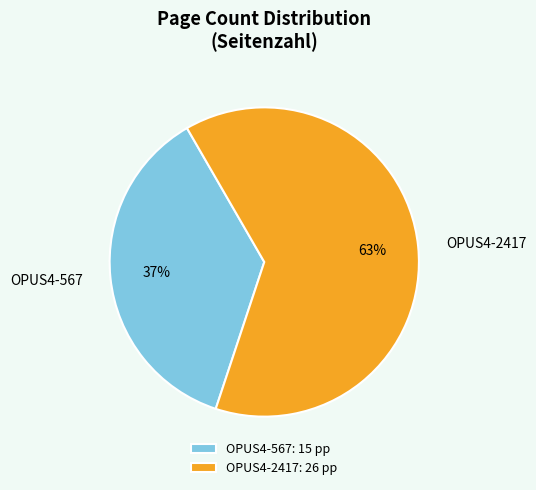

Which category has the smallest portion of the pie?

OPUS4-567